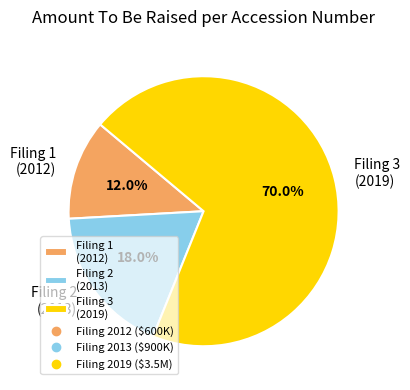

Which slice represents more than half of the pie?

Filing 3 (2019)